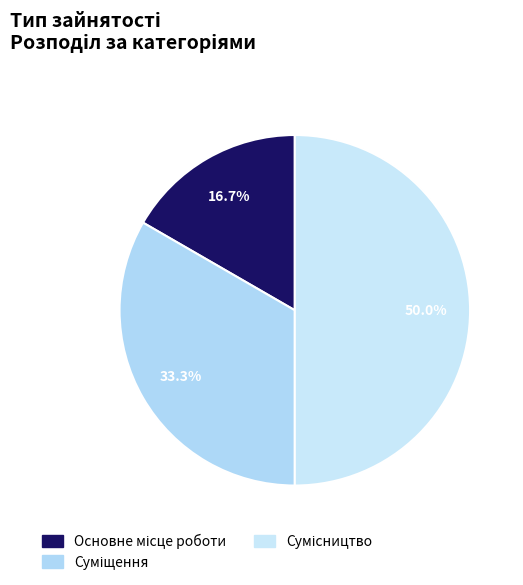

Does Основне місце роботи account for over 50% of the chart?

No